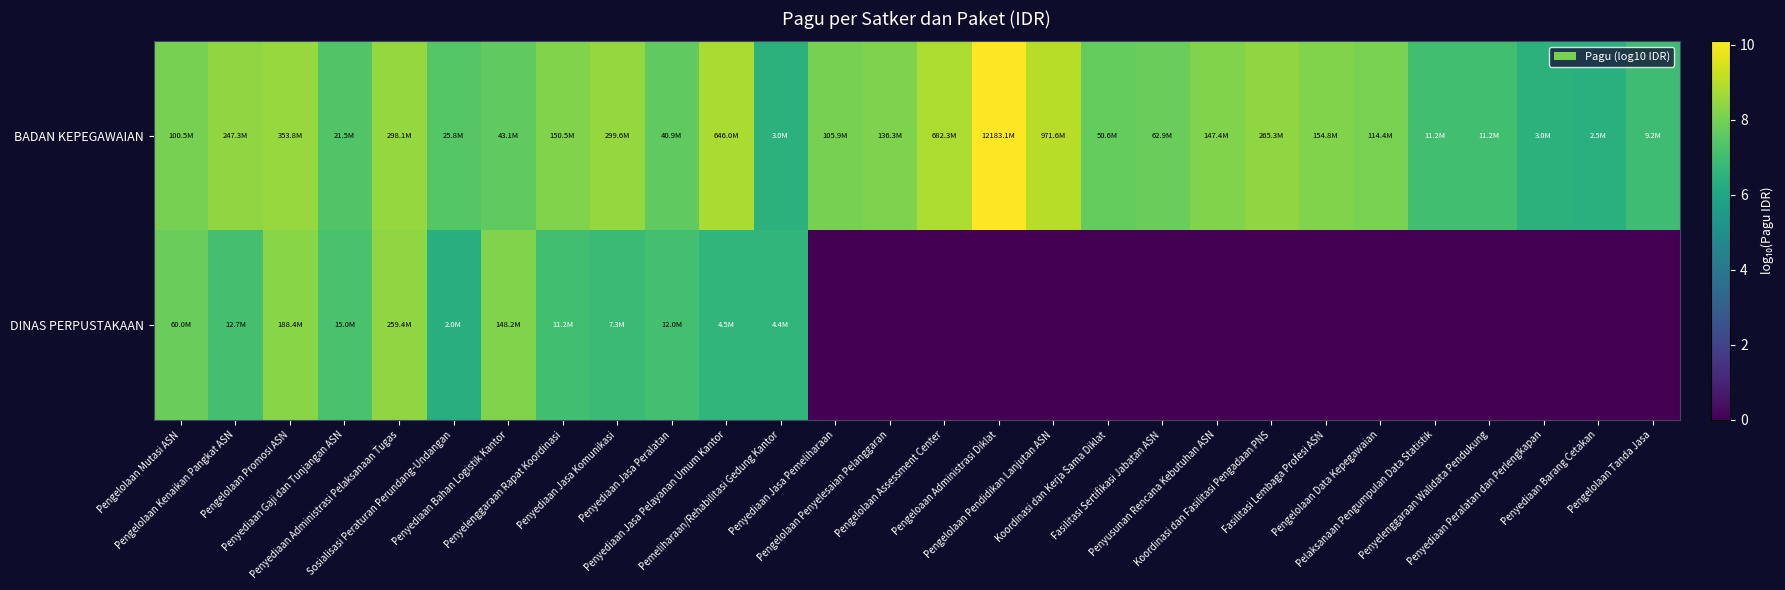

Reading left to right, extract all data points from this chart.

BADAN KEPEGAWAIAN: Pengelolaan Mutasi ASN=8.0	Pengelolaan Kenaikan Pangkat ASN=8.4	Pengelolaan Promosi ASN=8.5	Penyediaan Gaji dan Tunjangan ASN=7.3	Penyediaan Administrasi Pelaksanaan Tugas=8.5	Sosialisasi Peraturan Perundang-Undangan=7.4	Penyediaan Bahan Logistik Kantor=7.6	Penyelenggaraan Rapat Koordinasi=8.2	Penyediaan Jasa Komunikasi=8.5	Penyediaan Jasa Peralatan=7.6	Penyediaan Jasa Pelayanan Umum Kantor=8.8	Pemeliharaan/Rehabilitasi Gedung Kantor=6.5	Penyediaan Jasa Pemeliharaan=8.0	Pengelolaan Penyelesaian Pelanggaran=8.1	Pengelolaan Assessment Center=8.8	Pengeloaan Administrasi Diklat=10.1	Pengelolaan Pendidikan Lanjutan ASN=9.0	Koordinasi dan Kerja Sama Diklat=7.7	Fasilitasi Sertifikasi Jabatan ASN=7.8	Penyusunan Rencana Kebutuhan ASN=8.2	Koordinasi dan Fasilitasi Pengadaan PNS=8.4	Fasilitasi Lembaga Profesi ASN=8.2	Pengelolaan Data Kepegawaian=8.1	Pelaksanaan Pengumpulan Data Statistik=7.1	Penyelenggaraan Walidata Pendukung=7.1	Penyediaan Peralatan dan Perlengkapan=6.5	Penyediaan Barang Cetakan=6.4	Pengelolaan Tanda Jasa=7.0
DINAS PERPUSTAKAAN: Pengelolaan Mutasi ASN=7.8	Pengelolaan Kenaikan Pangkat ASN=7.1	Pengelolaan Promosi ASN=8.3	Penyediaan Gaji dan Tunjangan ASN=7.2	Penyediaan Administrasi Pelaksanaan Tugas=8.4	Sosialisasi Peraturan Perundang-Undangan=6.3	Penyediaan Bahan Logistik Kantor=8.2	Penyelenggaraan Rapat Koordinasi=7.1	Penyediaan Jasa Komunikasi=6.9	Penyediaan Jasa Peralatan=7.1	Penyediaan Jasa Pelayanan Umum Kantor=6.7	Pemeliharaan/Rehabilitasi Gedung Kantor=6.6	Penyediaan Jasa Pemeliharaan=0.0	Pengelolaan Penyelesaian Pelanggaran=0.0	Pengelolaan Assessment Center=0.0	Pengeloaan Administrasi Diklat=0.0	Pengelolaan Pendidikan Lanjutan ASN=0.0	Koordinasi dan Kerja Sama Diklat=0.0	Fasilitasi Sertifikasi Jabatan ASN=0.0	Penyusunan Rencana Kebutuhan ASN=0.0	Koordinasi dan Fasilitasi Pengadaan PNS=0.0	Fasilitasi Lembaga Profesi ASN=0.0	Pengelolaan Data Kepegawaian=0.0	Pelaksanaan Pengumpulan Data Statistik=0.0	Penyelenggaraan Walidata Pendukung=0.0	Penyediaan Peralatan dan Perlengkapan=0.0	Penyediaan Barang Cetakan=0.0	Pengelolaan Tanda Jasa=0.0